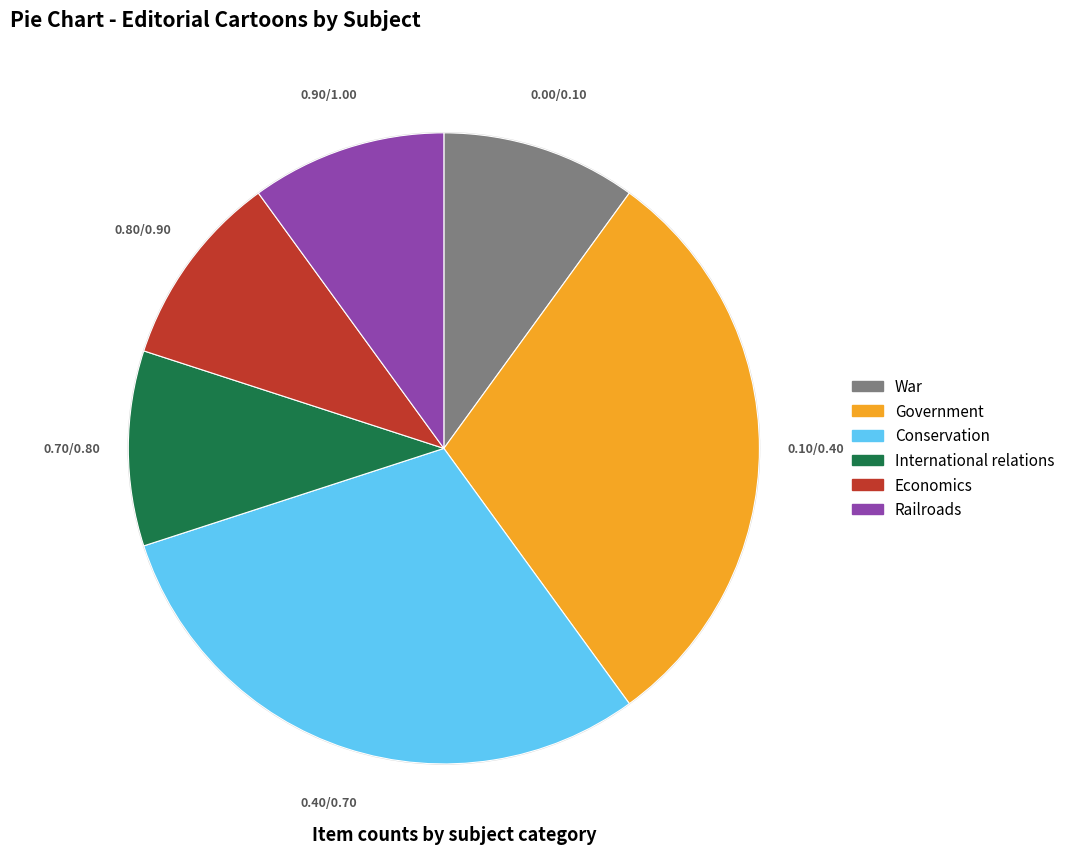

Is there a majority slice in this chart?

No